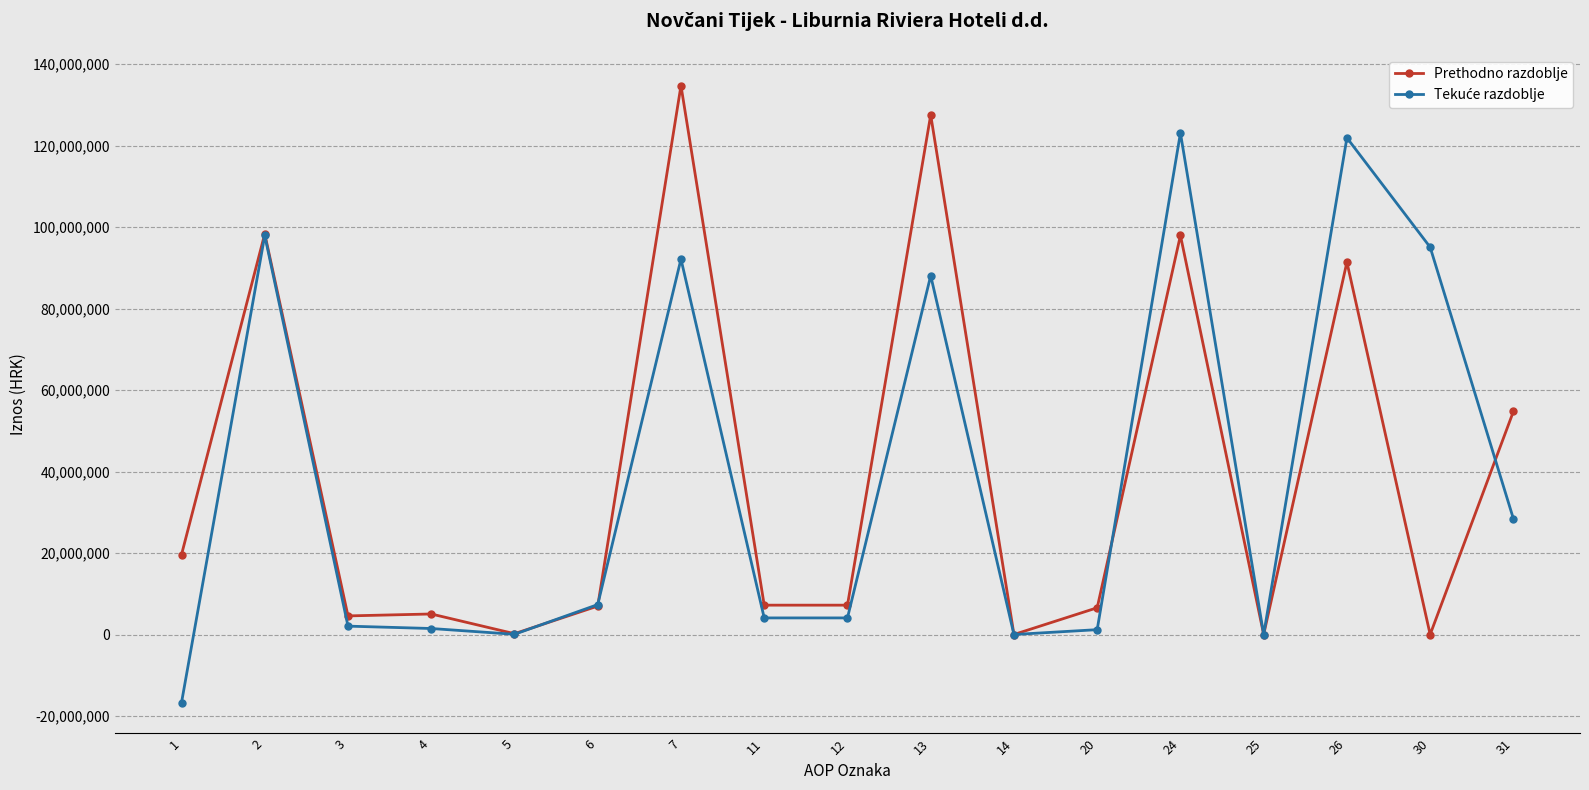

Between 2 and 30, which series saw the biggest shift?

Prethodno razdoblje